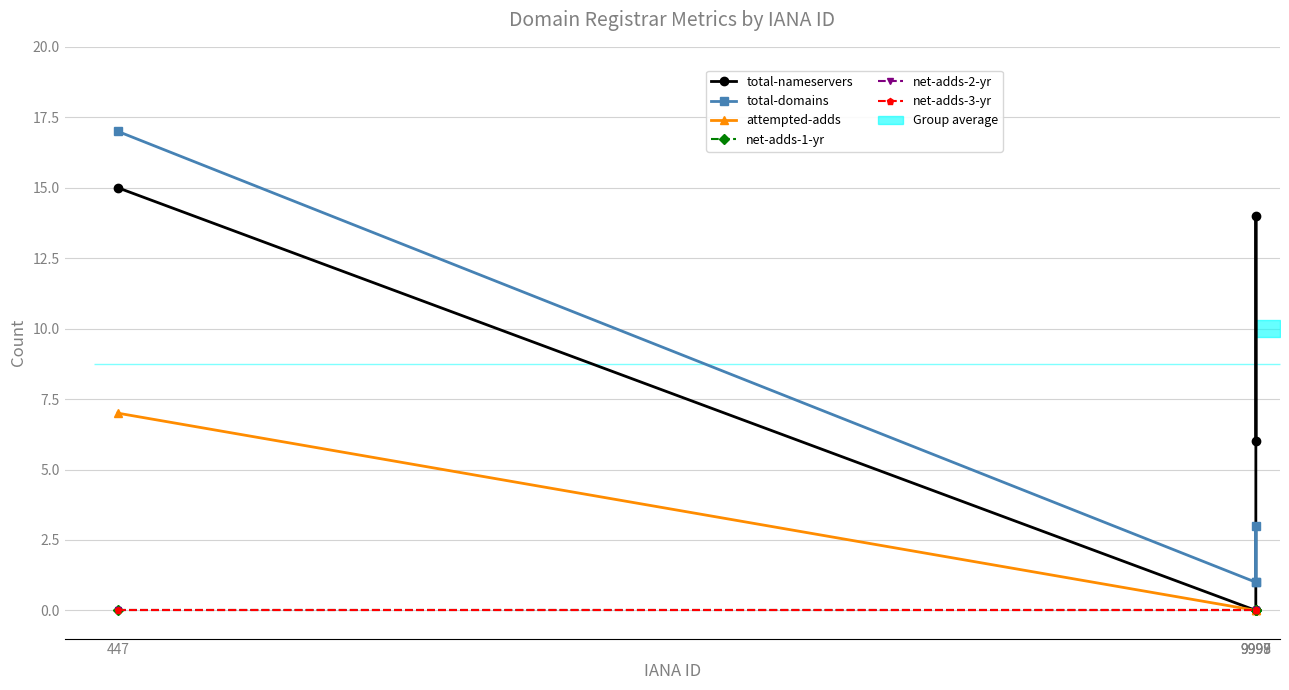

What is the maximum value for attempted-adds?

7